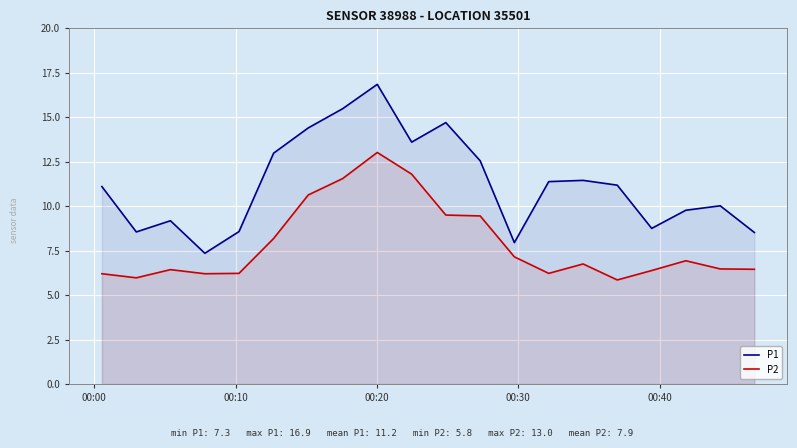

List the series in order of their overall mean, lowest first.

P2, P1